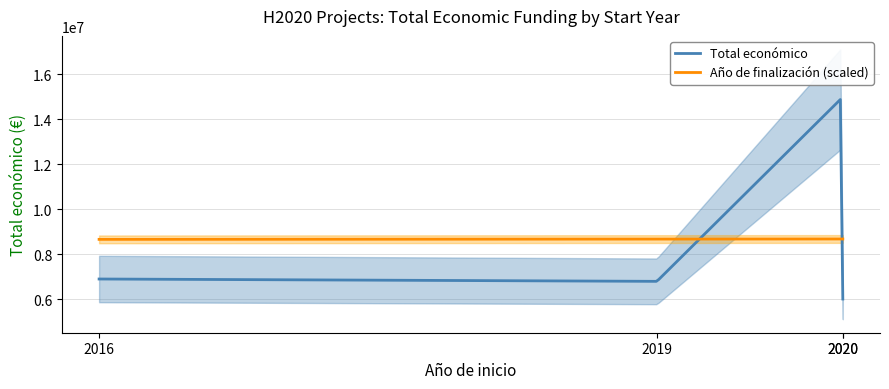

Rank the categories by value from lowest to highest.

2020, 2019, 2016, 2020